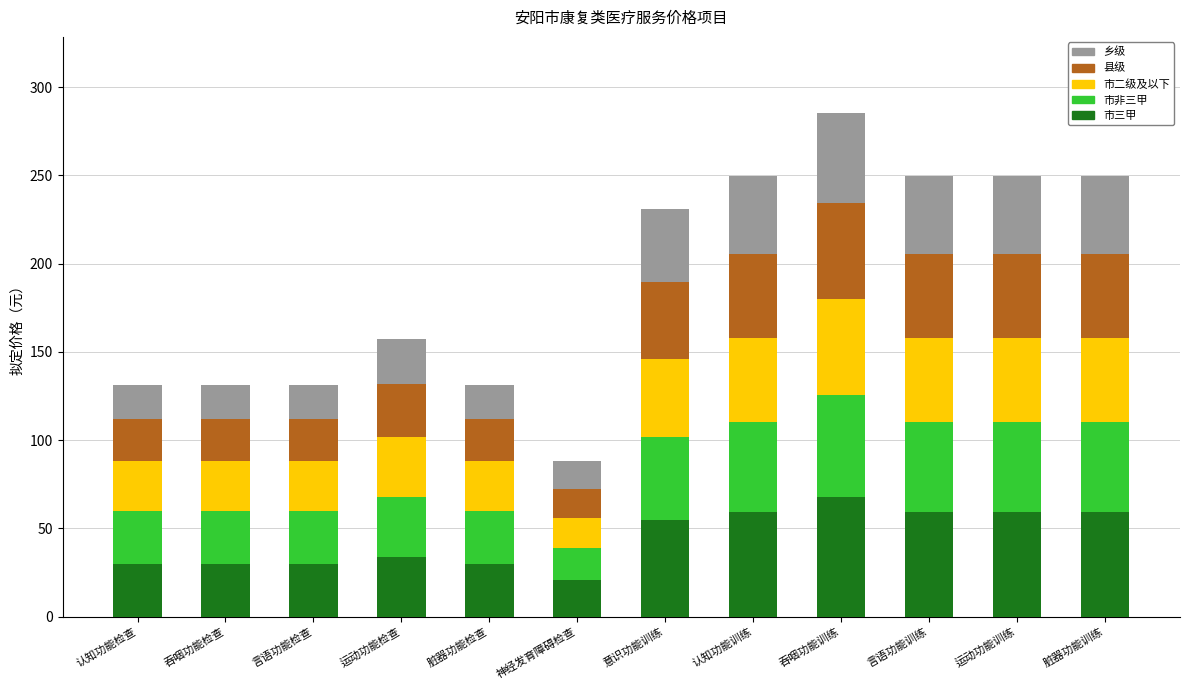

At which label does 市三甲 reach its peak?

吞咽功能训练